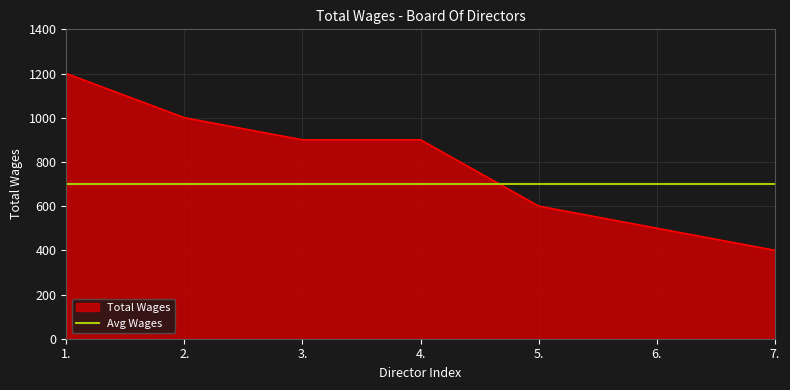

What is the label of the 4th point from the right?

4.